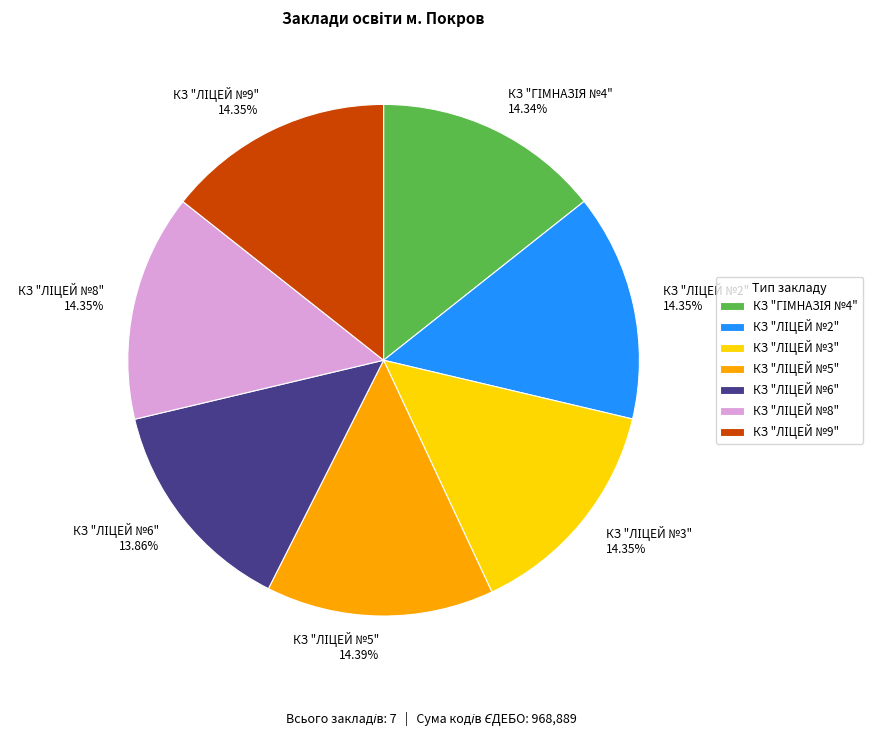

Is there any slice that represents more than half of the pie?

No